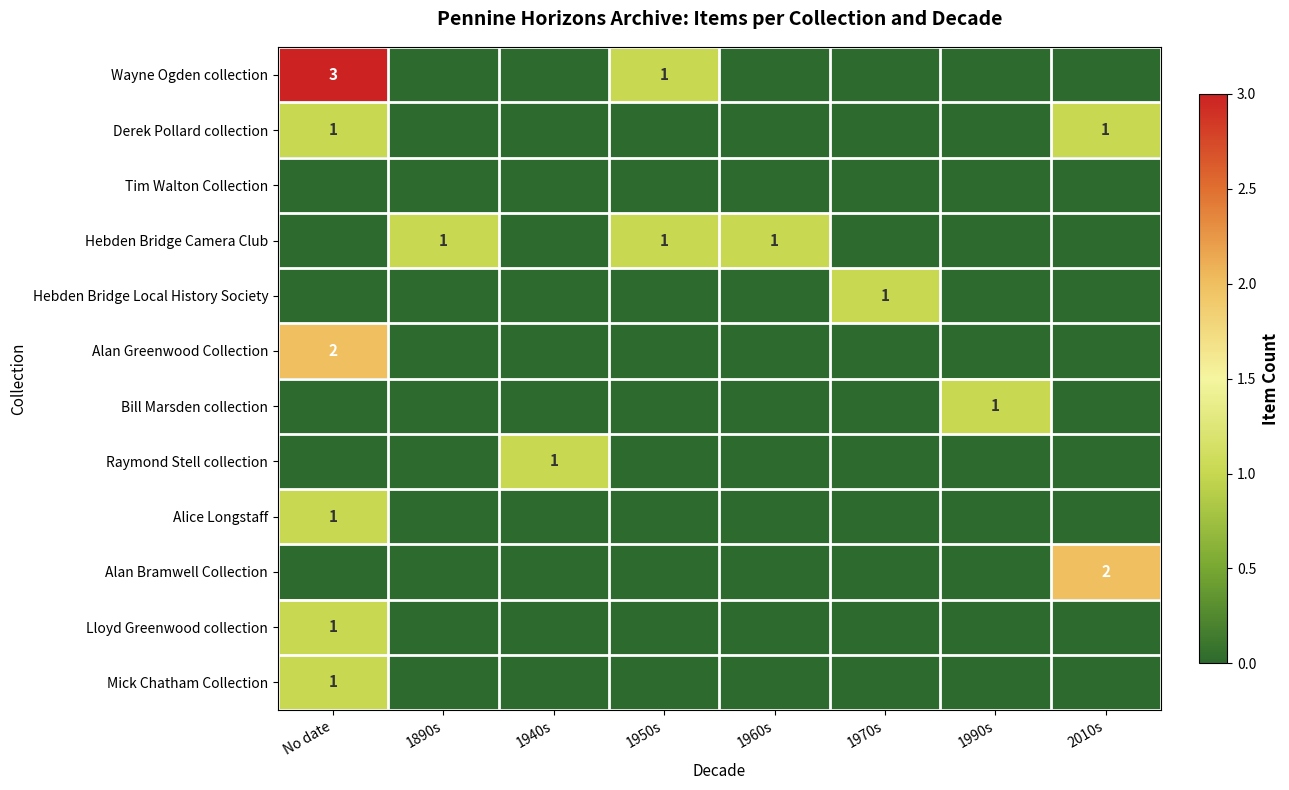

At which category is the sum across all series the highest?

No date